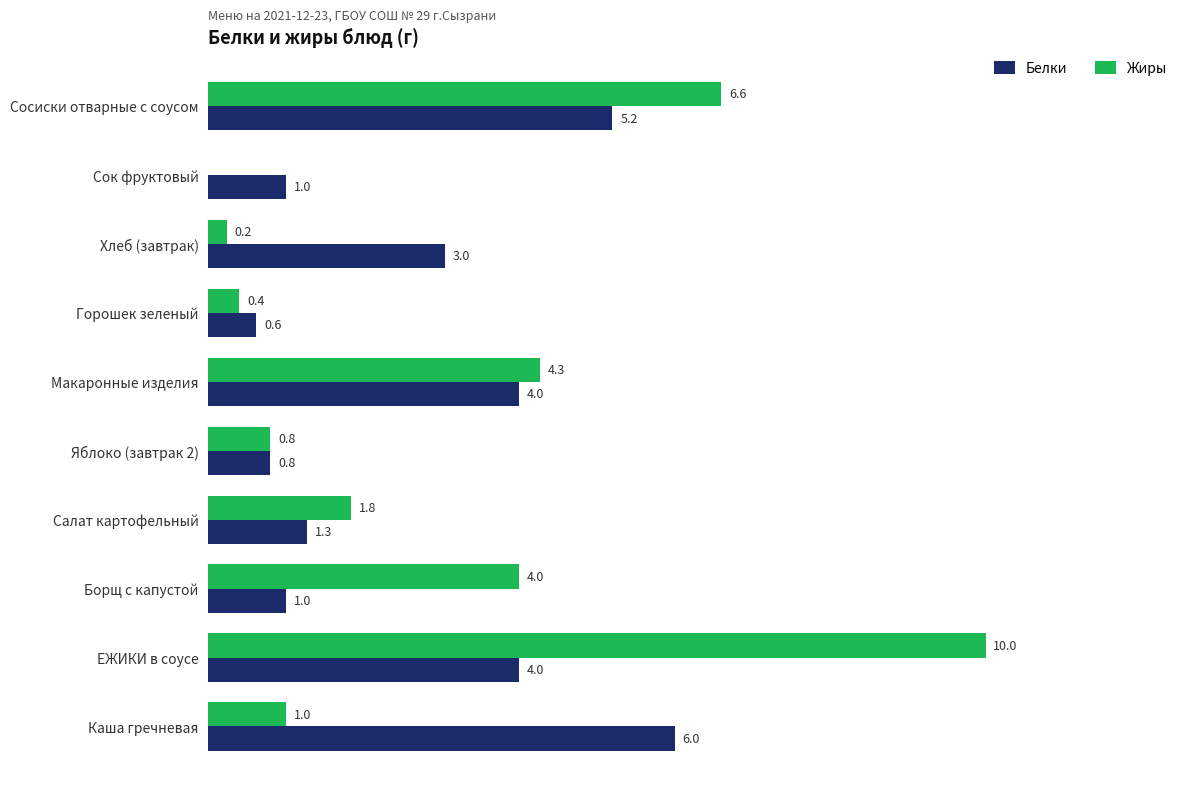

Is the value of Белки at Борщ с капустой greater than the value of Жиры at Борщ с капустой?

No